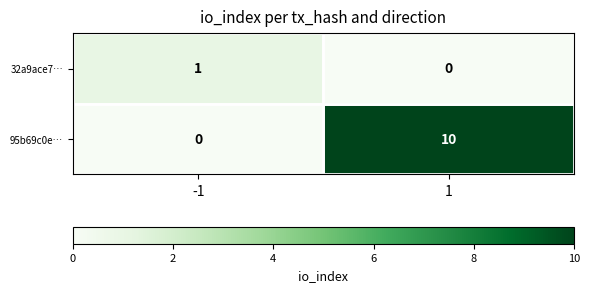

What is the approximate value of 95b69c0e… at 1, to the nearest 10?

10